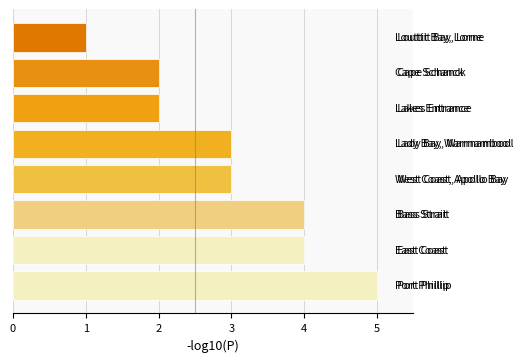

What is the average value?

3